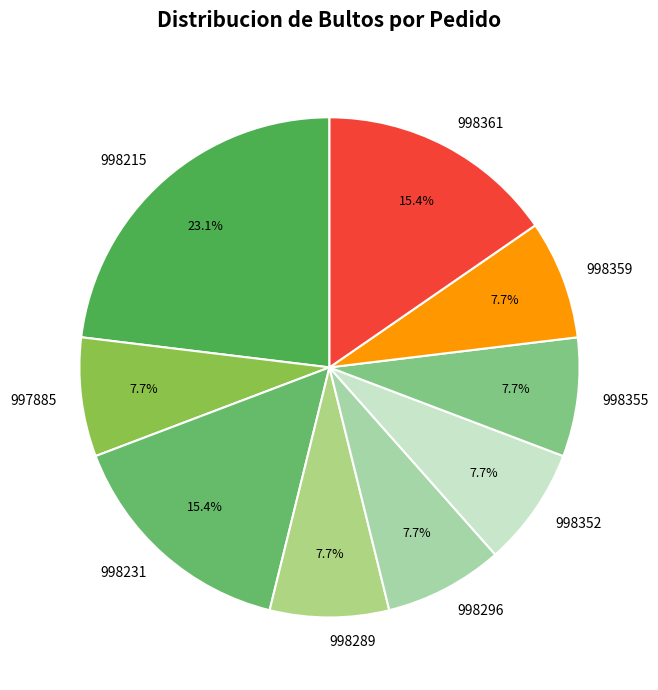

To the nearest percent, what portion does 998289 represent?

8%